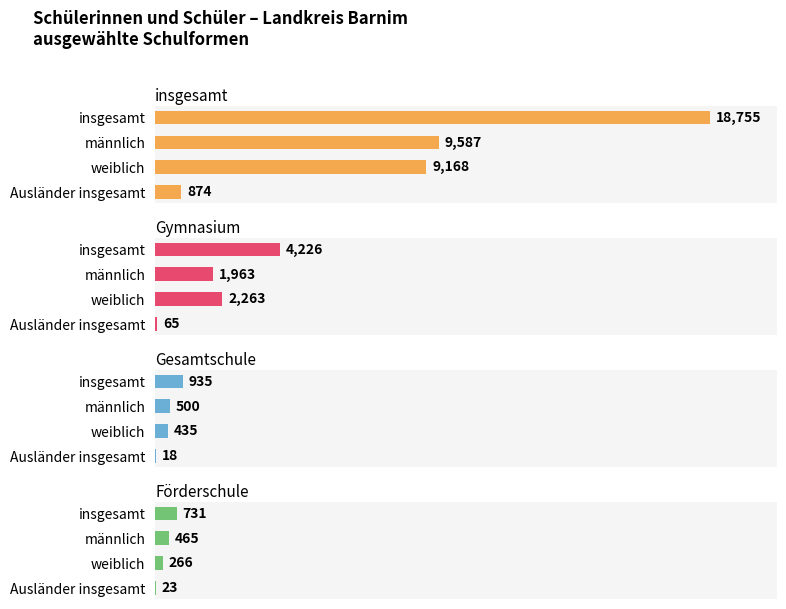

What is the difference between the maximum and minimum values in the Förderschule series?

708